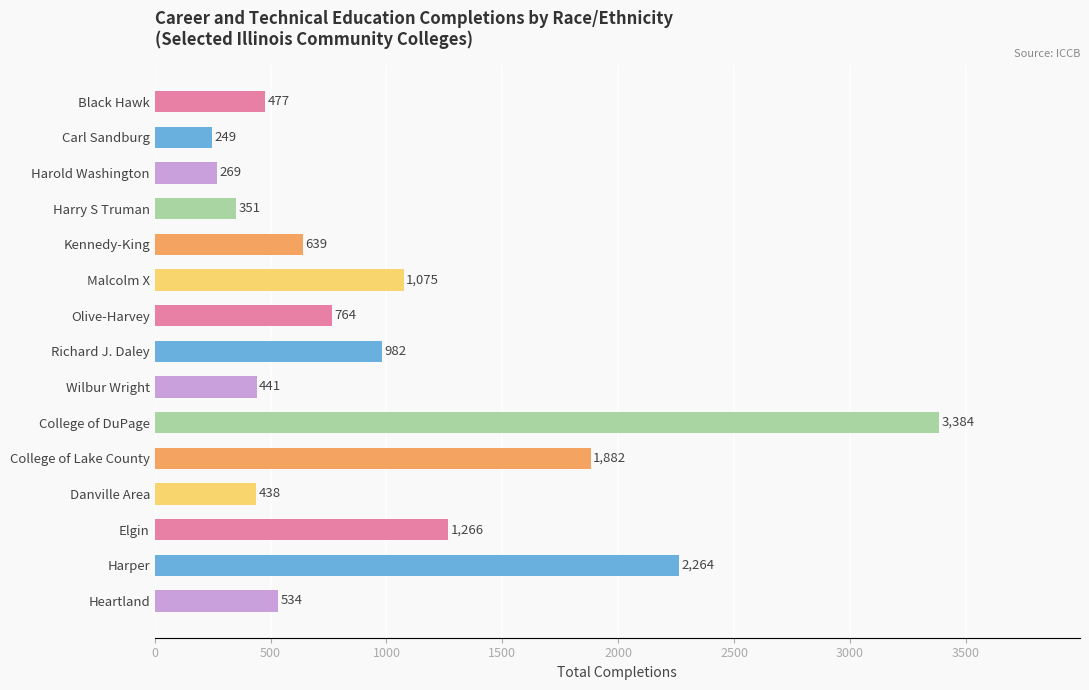

What is the difference between the values at Olive-Harvey and Malcolm X?

311